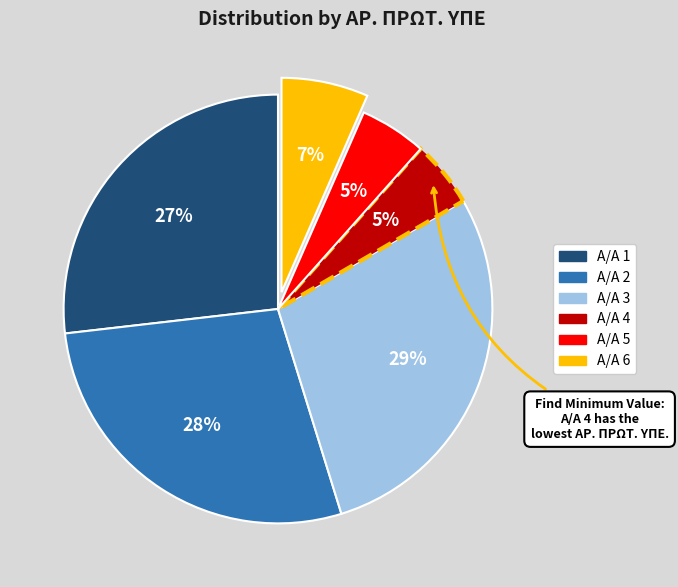

To the nearest percent, what is the difference between the largest and smallest slice percentages?

24%